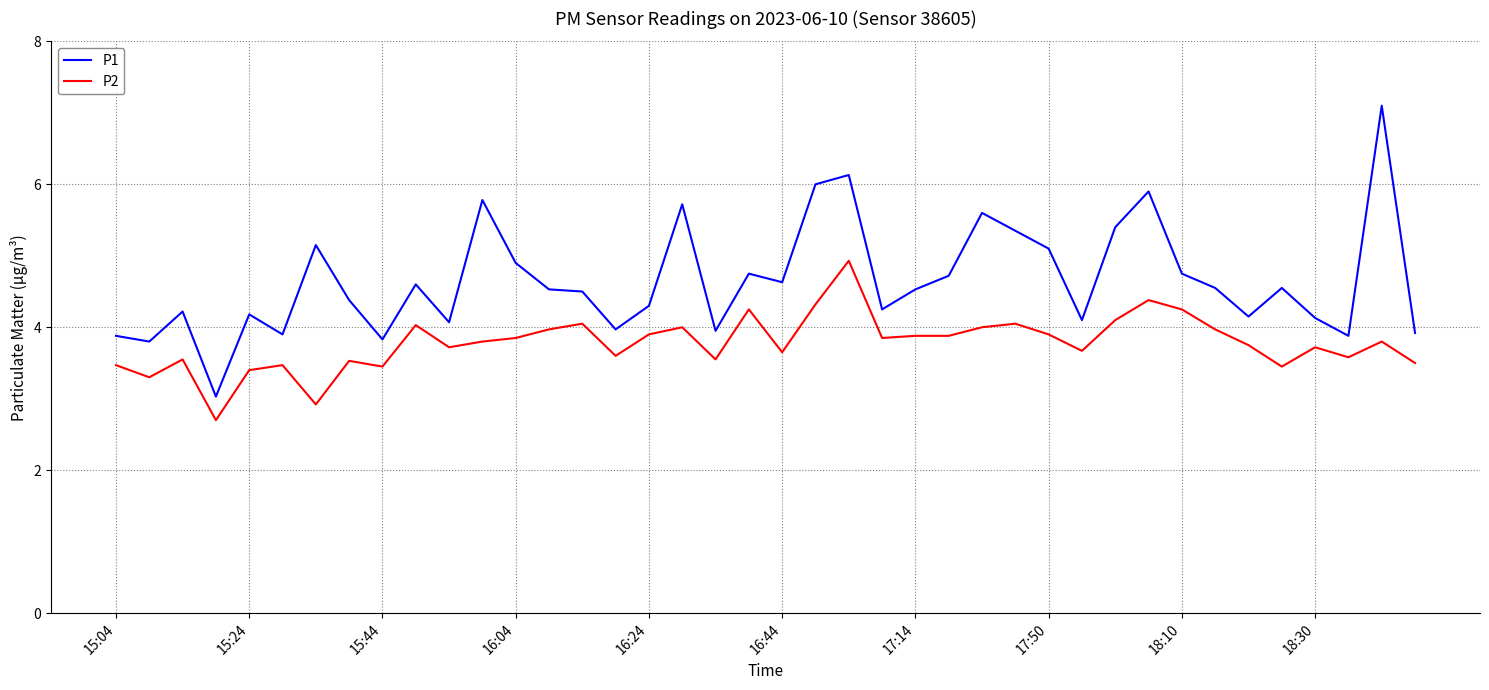

What is the difference between the maximum and minimum values in the P1 series?

4.1